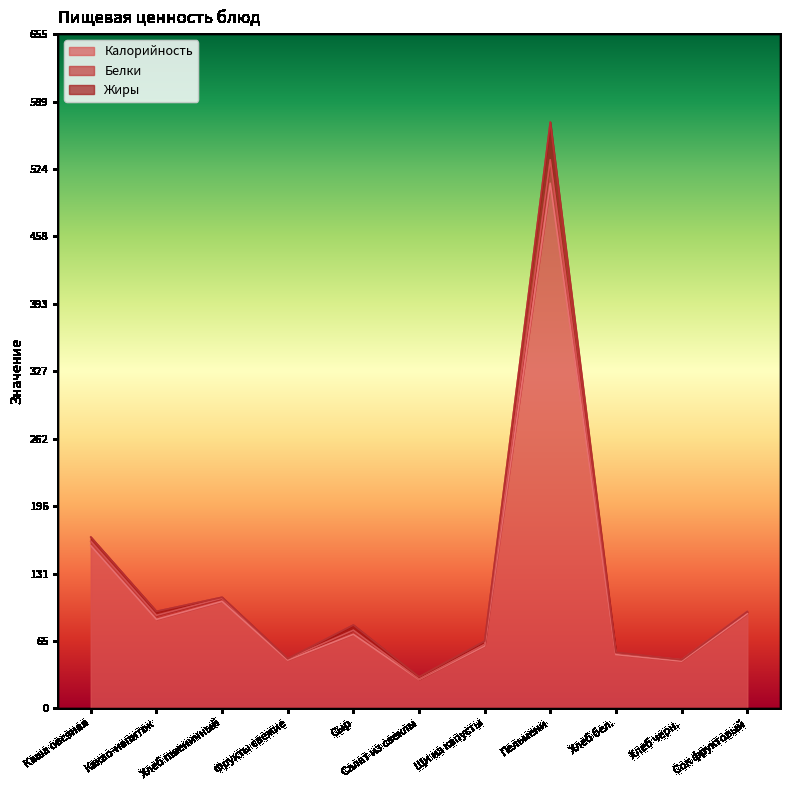

Between Сыр and Хлеб пшеничный, which is larger?

Хлеб пшеничный